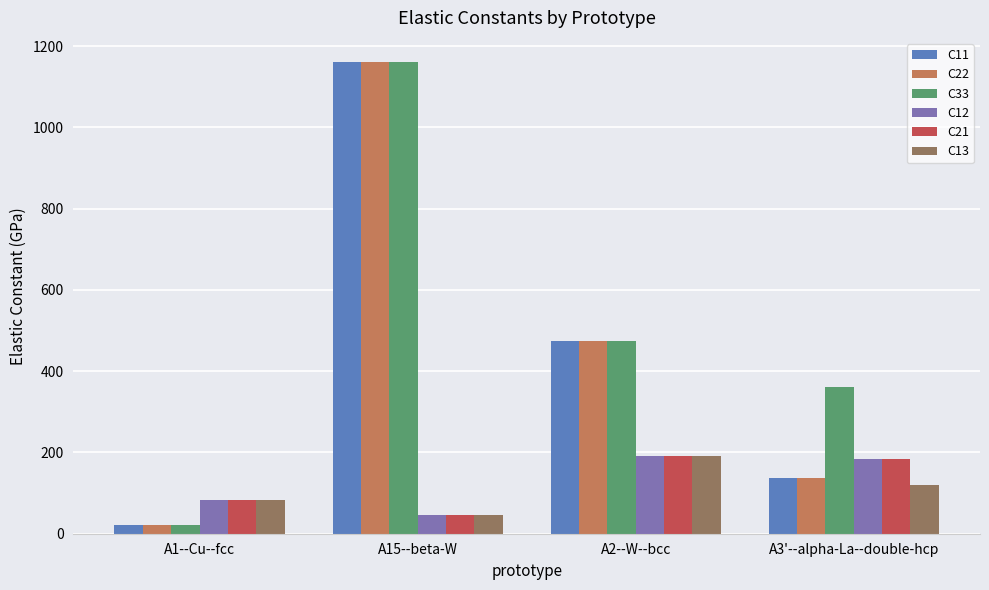

What is the lowest value of the C13 series?

45.8